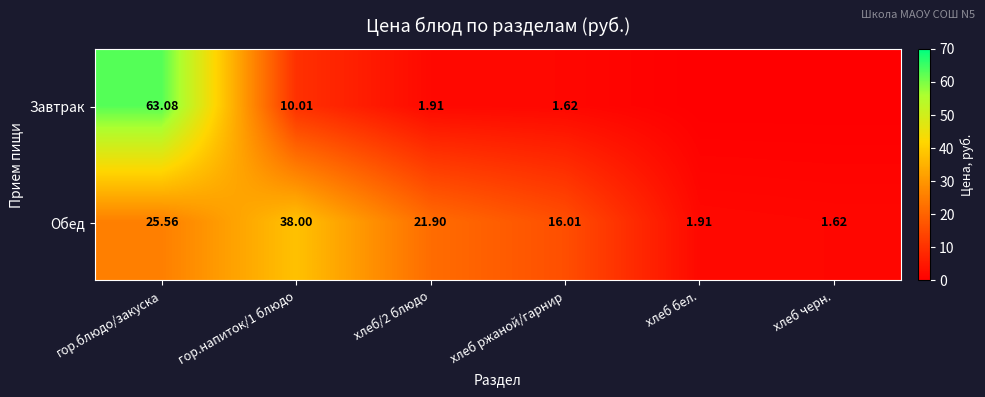

What is the difference between the highest and lowest values at хлеб/2 блюдо?

20.0